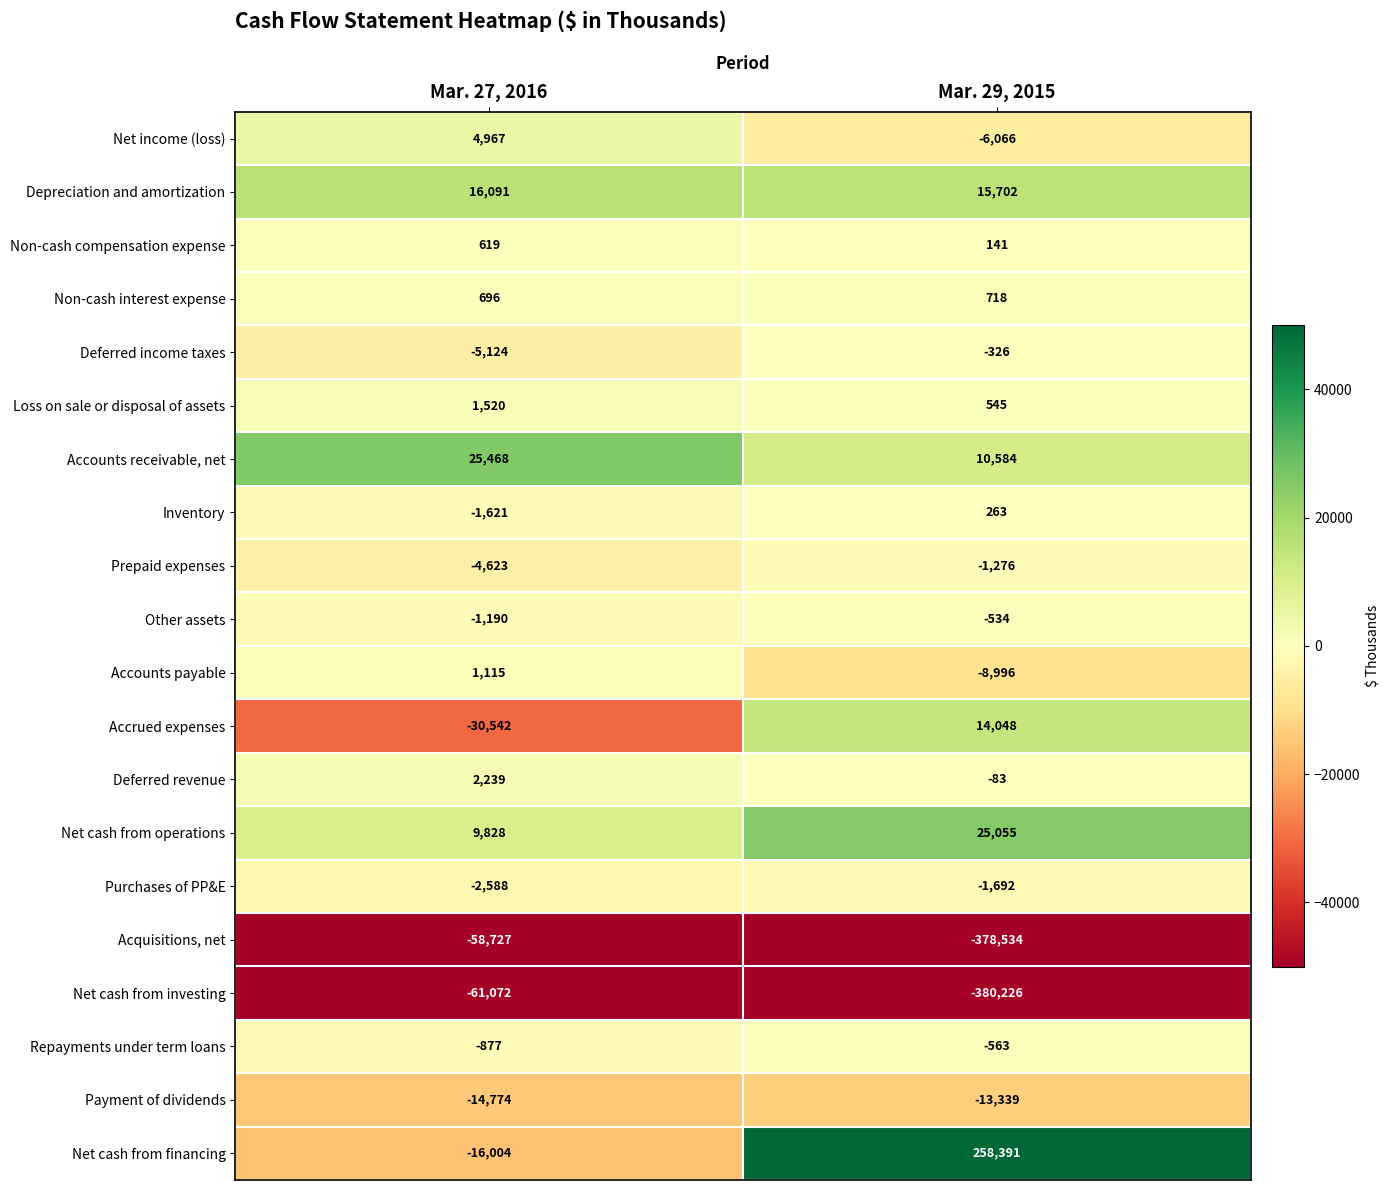

What is the total value across all series at Mar. 29, 2015?

-466188